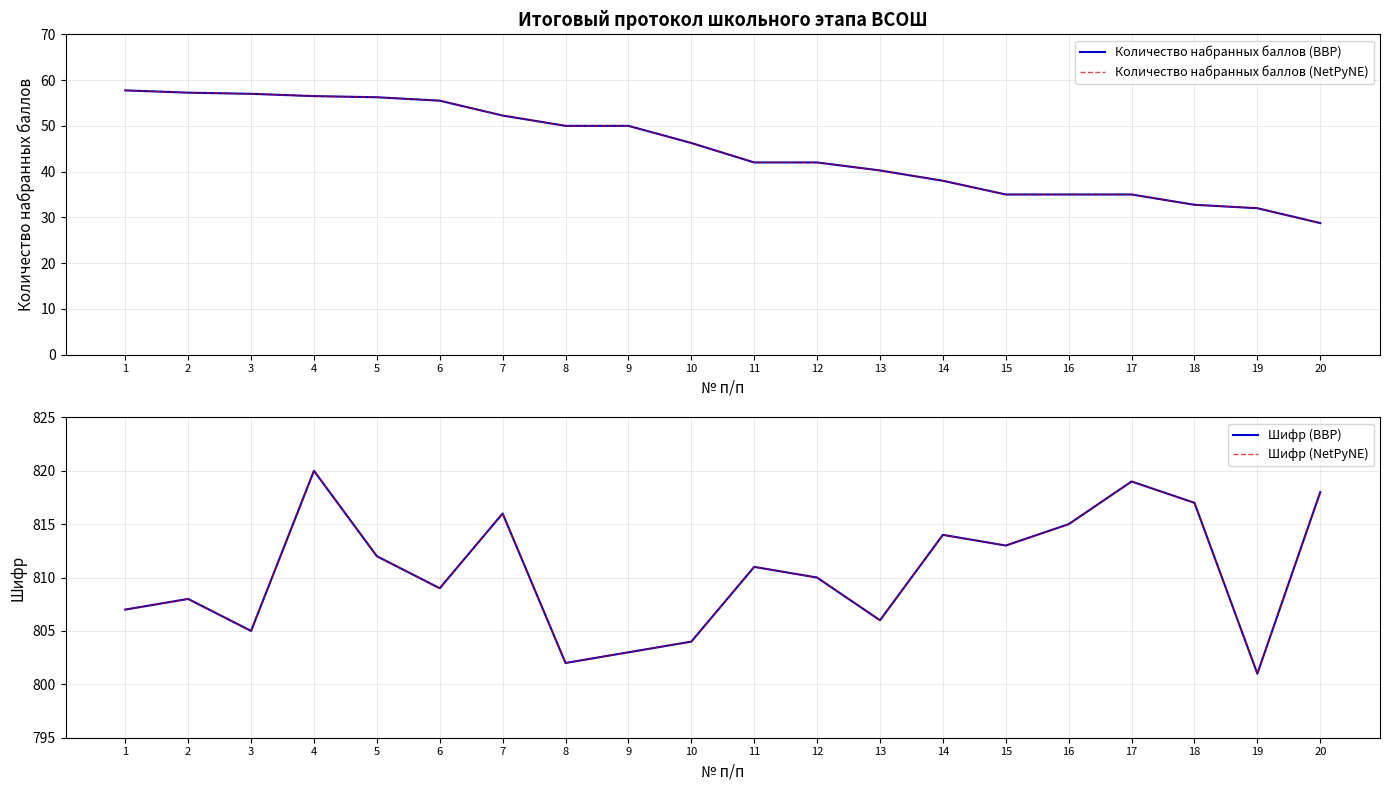

True or false: Количество набранных баллов (NetPyNE) and Шифр (BBP) intersect in this chart.

False